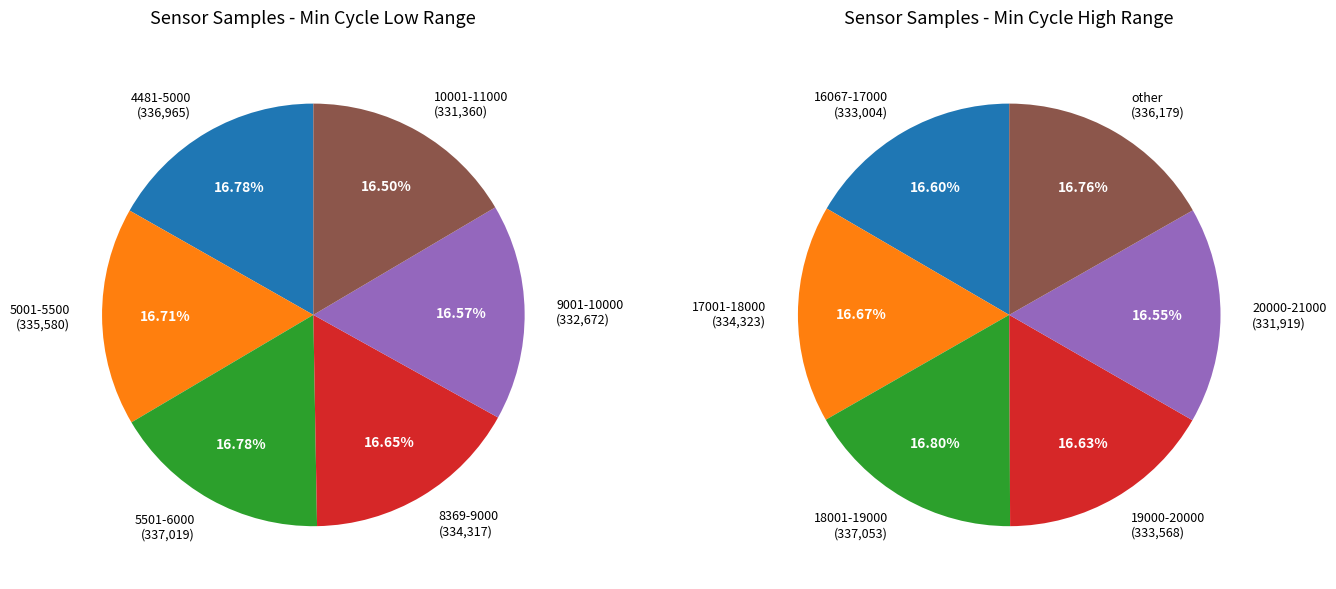

Does 28 represent more than half of the total?

No